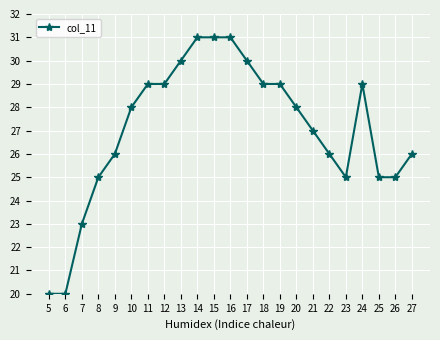

Which has a higher value, 17 or 9?

17